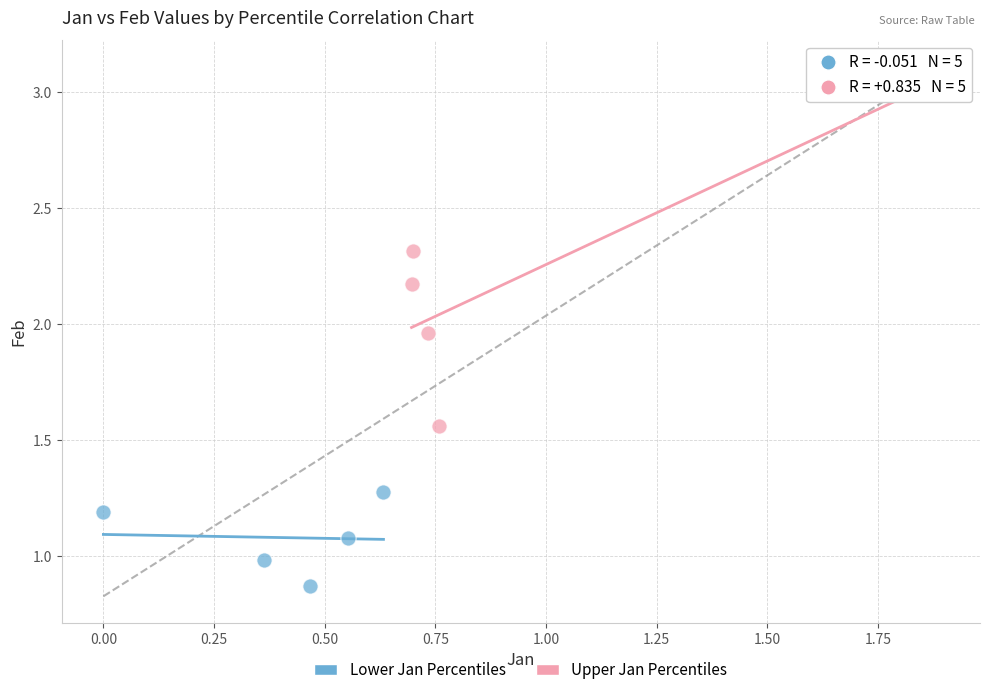

Which series reaches the minimum Y coordinate?

Lower Jan Percentiles